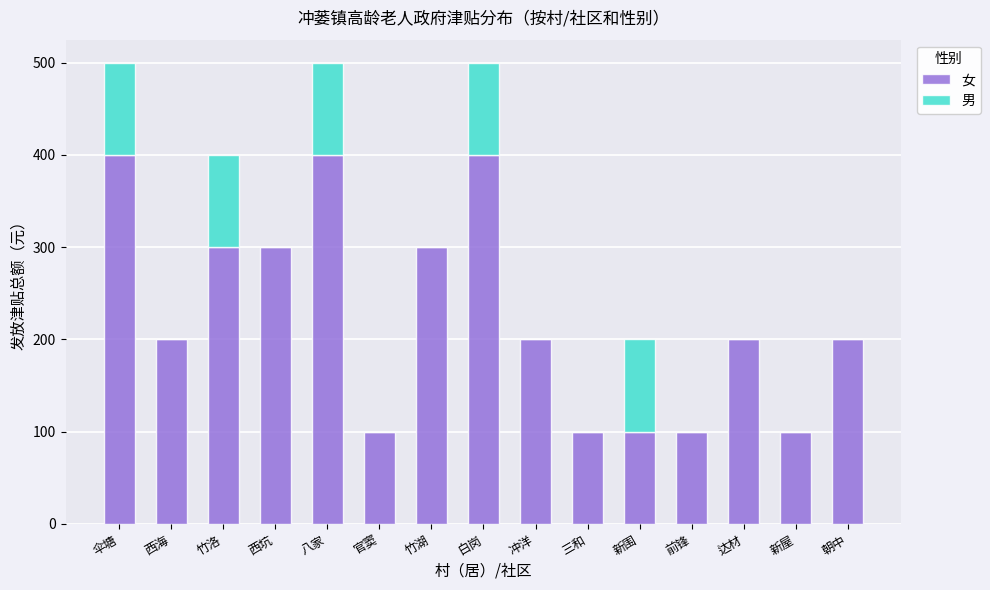

What is the total value across all series at 新围?

200